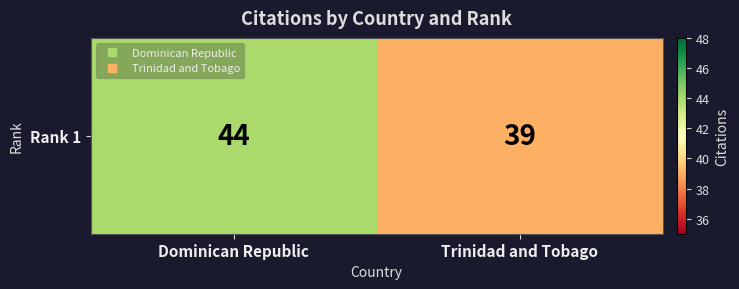

What is the difference between the maximum and minimum values?

5